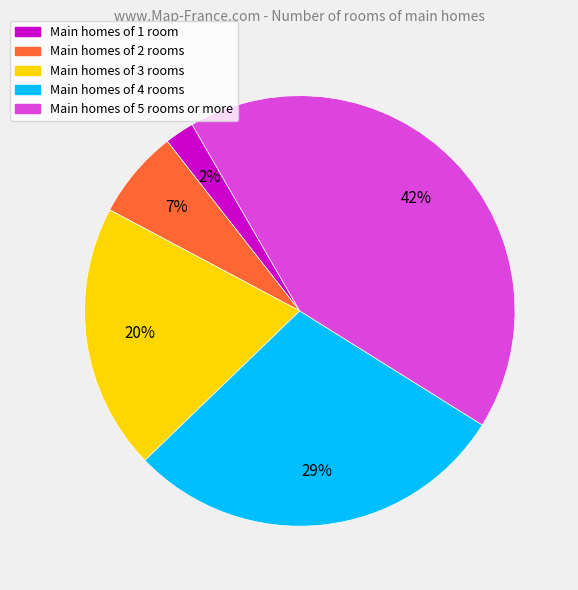

Which category has the biggest portion of the pie?

Main homes of 5 rooms or more